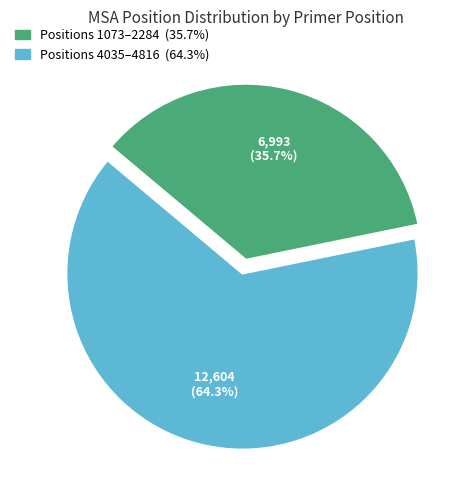

Is there any slice that represents more than half of the pie?

Yes